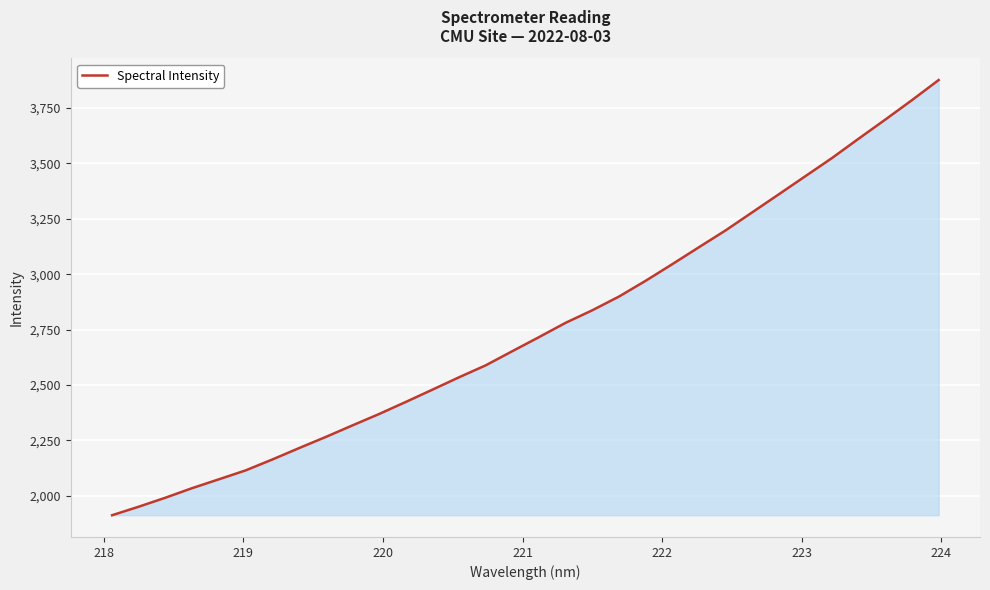

What is the difference between the maximum and minimum values?

1964.0